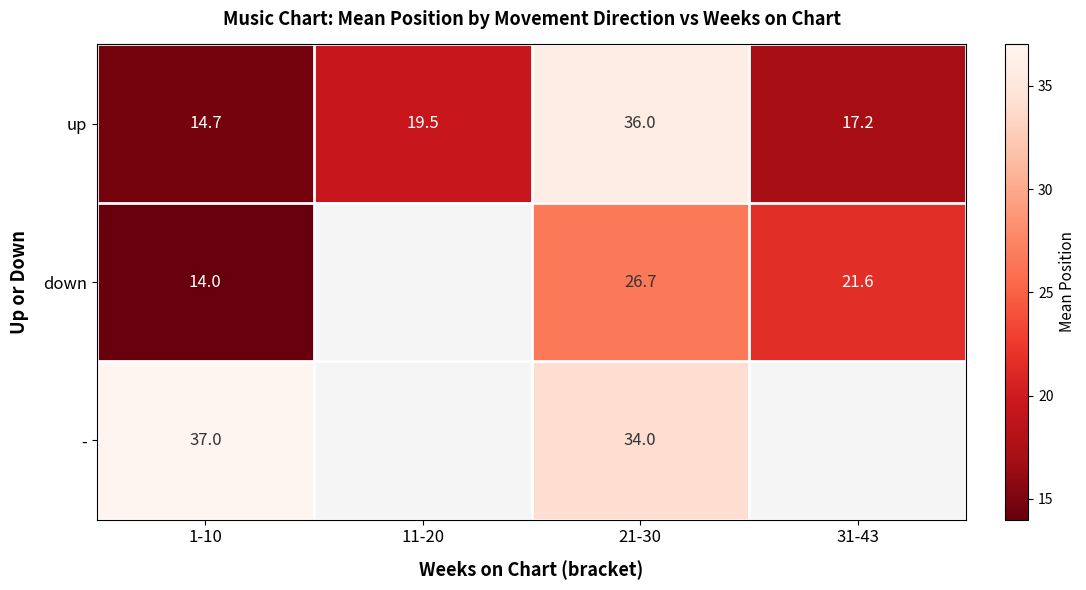

Between 1-10 and 31-43, which series saw the biggest shift?

down